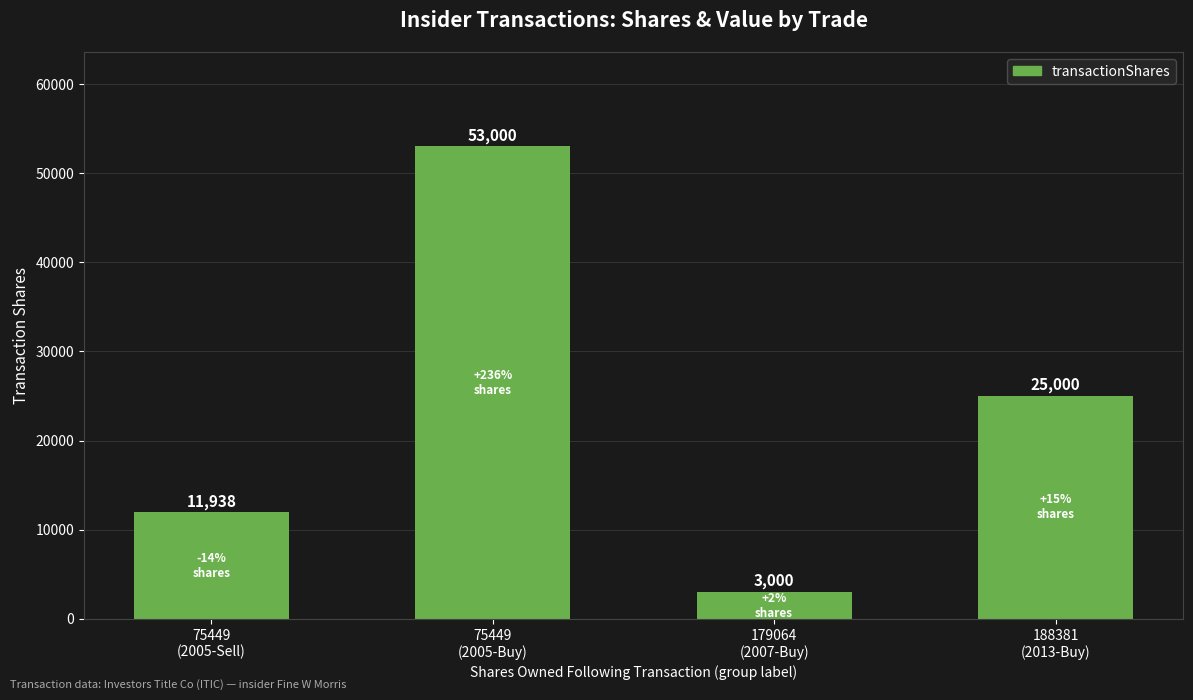

List the labels in order of value, smallest first.

179064
(2007-Buy), 75449
(2005-Sell), 188381
(2013-Buy), 75449
(2005-Buy)